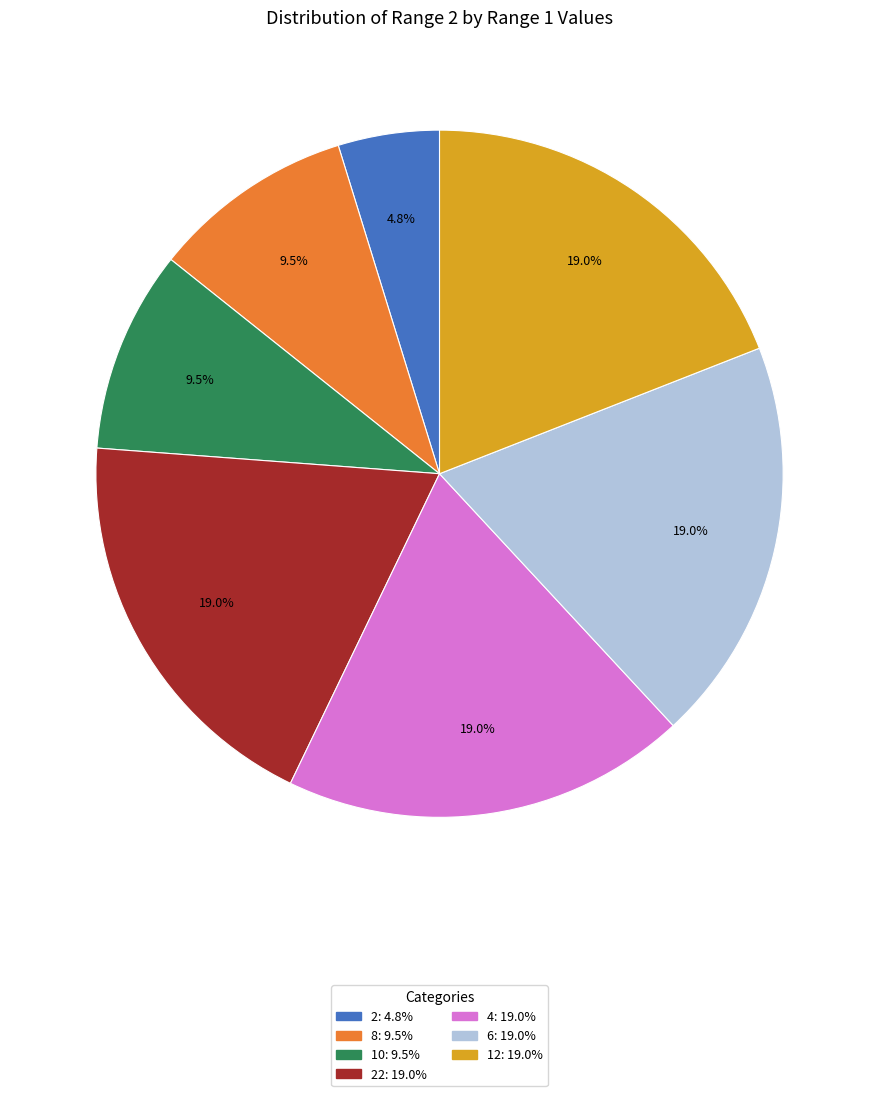

Is there a majority slice in this chart?

No